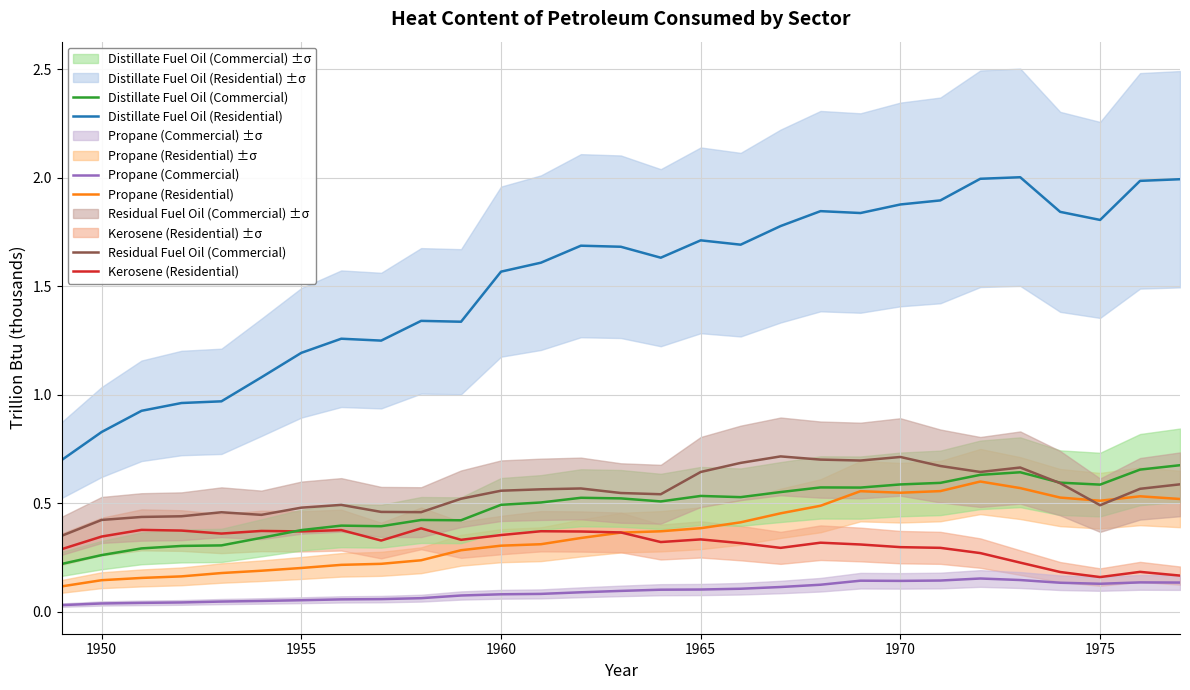

What is the sum of all Distillate Fuel Oil (Residential) values?

44.3